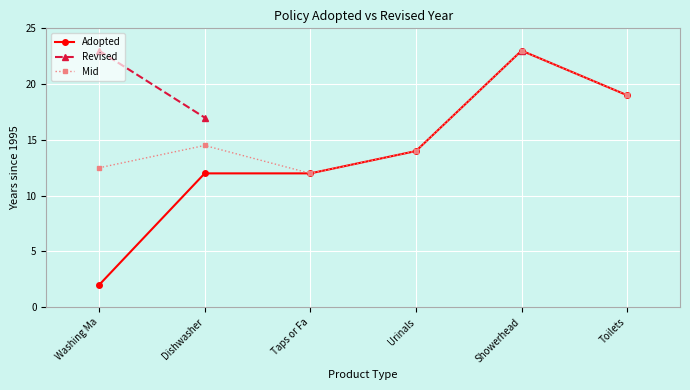

What is the label of the 5th point from the right?

Dishwasher